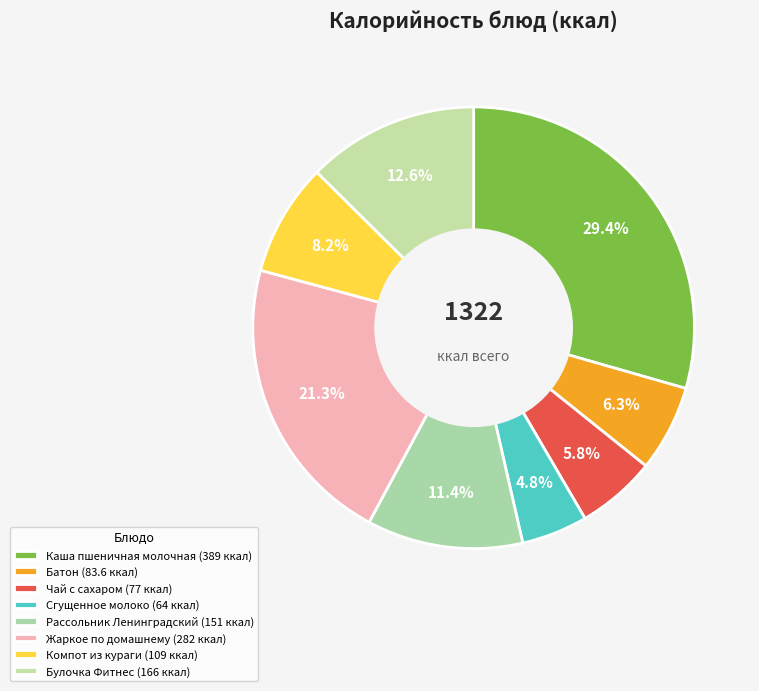

To the nearest percent, what portion does Рассольник Ленинградский represent?

11%